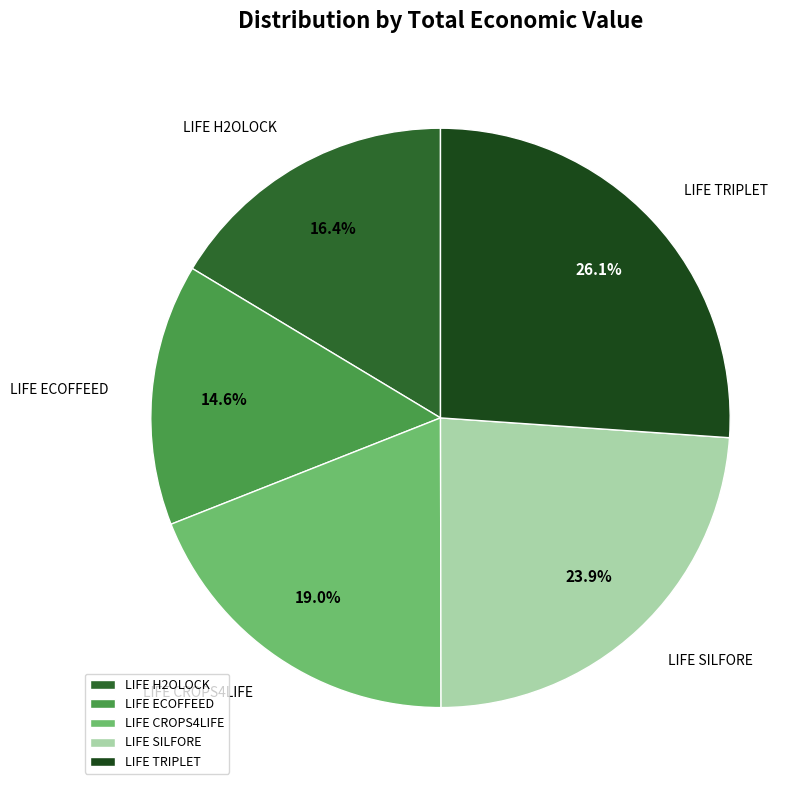

Which slice is the largest?

LIFE TRIPLET